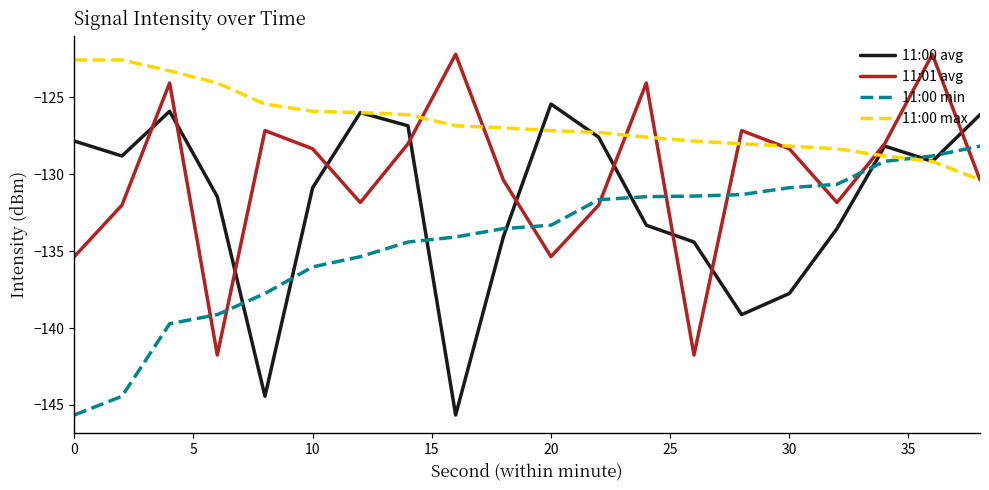

What is the minimum value shown in the chart?

-145.7